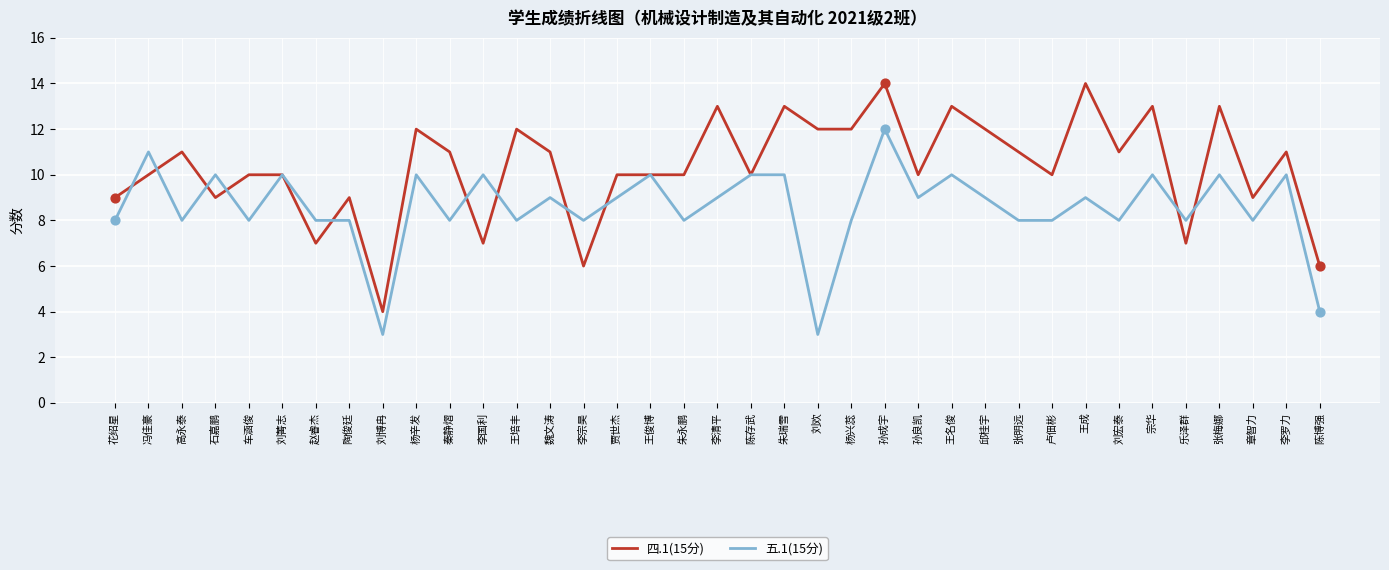

What are all the series names shown in the legend?

四.1(15分), 五.1(15分)